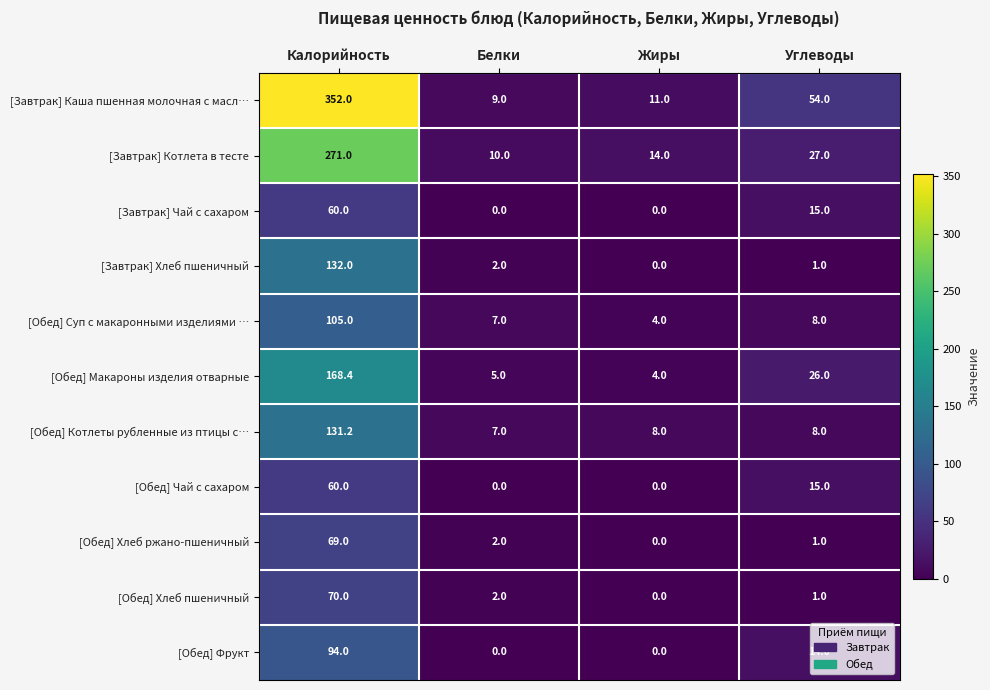

Which series has the largest range (max minus min)?

[Завтрак] Каша пшенная молочная с масл…